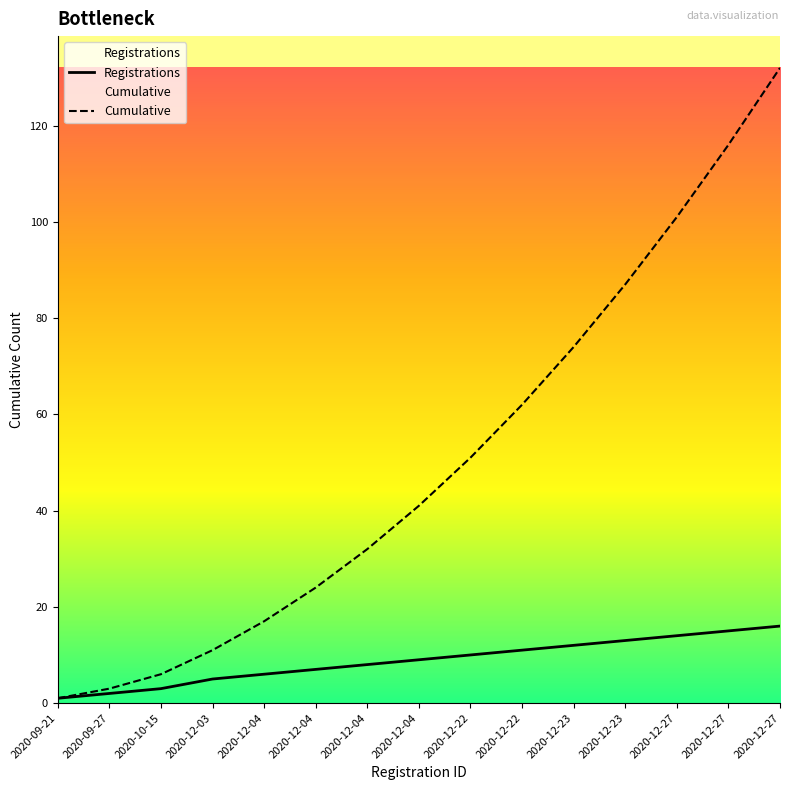

How many series are shown in this chart?

2